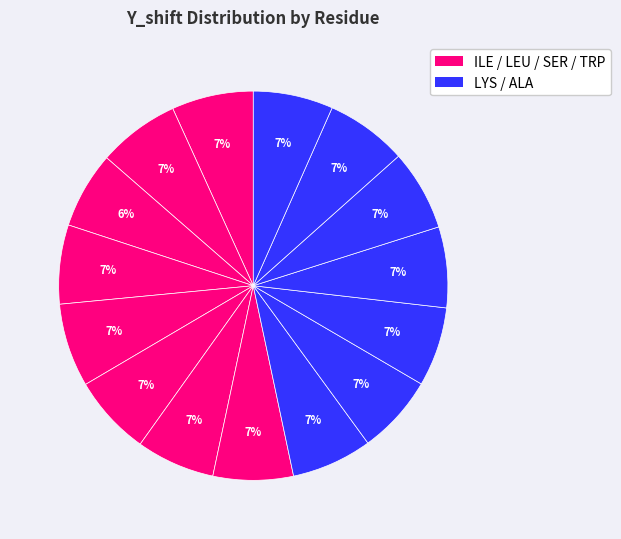

To the nearest percent, what is the difference between the largest and smallest slice percentages?

1%